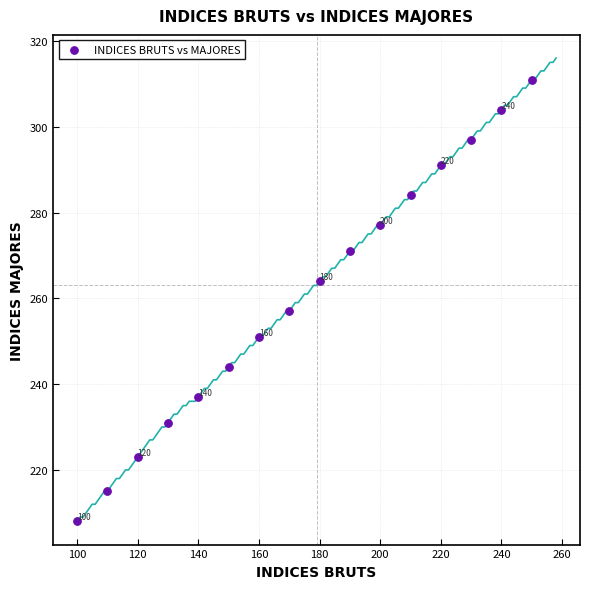

What is the range of Y values (max minus min)?

103